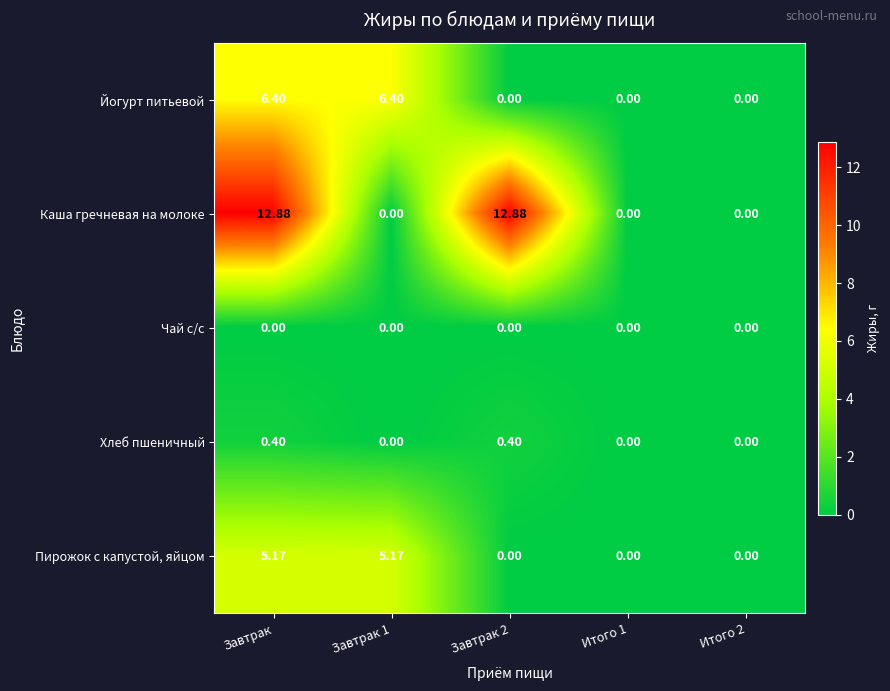

Which series has the largest range (max minus min)?

Каша гречневая на молоке